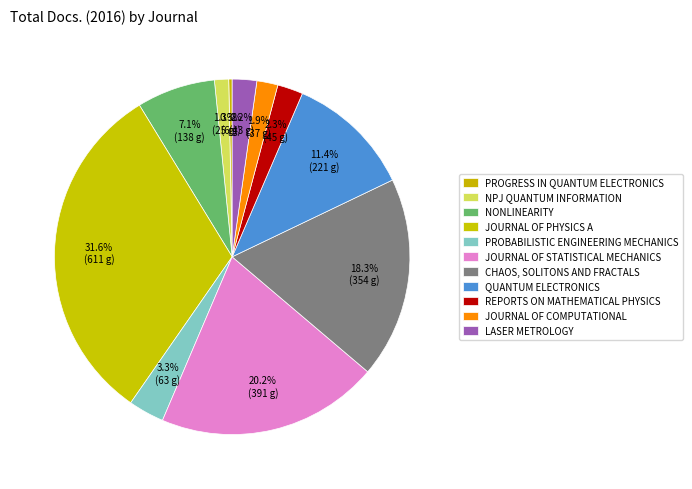

Is there a majority slice in this chart?

No